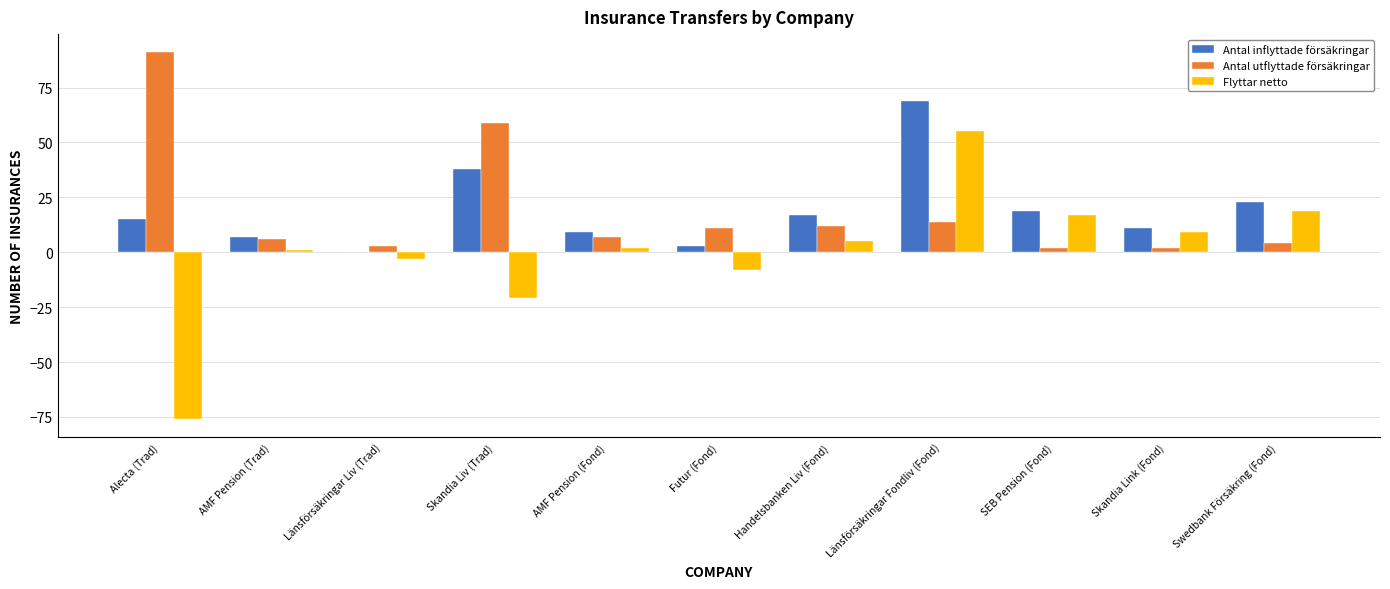

Are the bars grouped side by side (vs. stacked)?

Yes